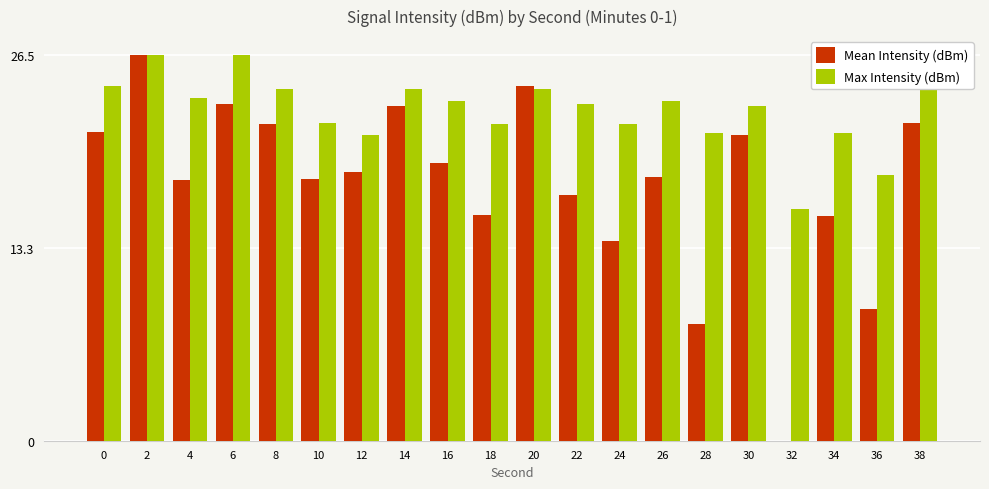

What is the greatest value displayed?

26.5